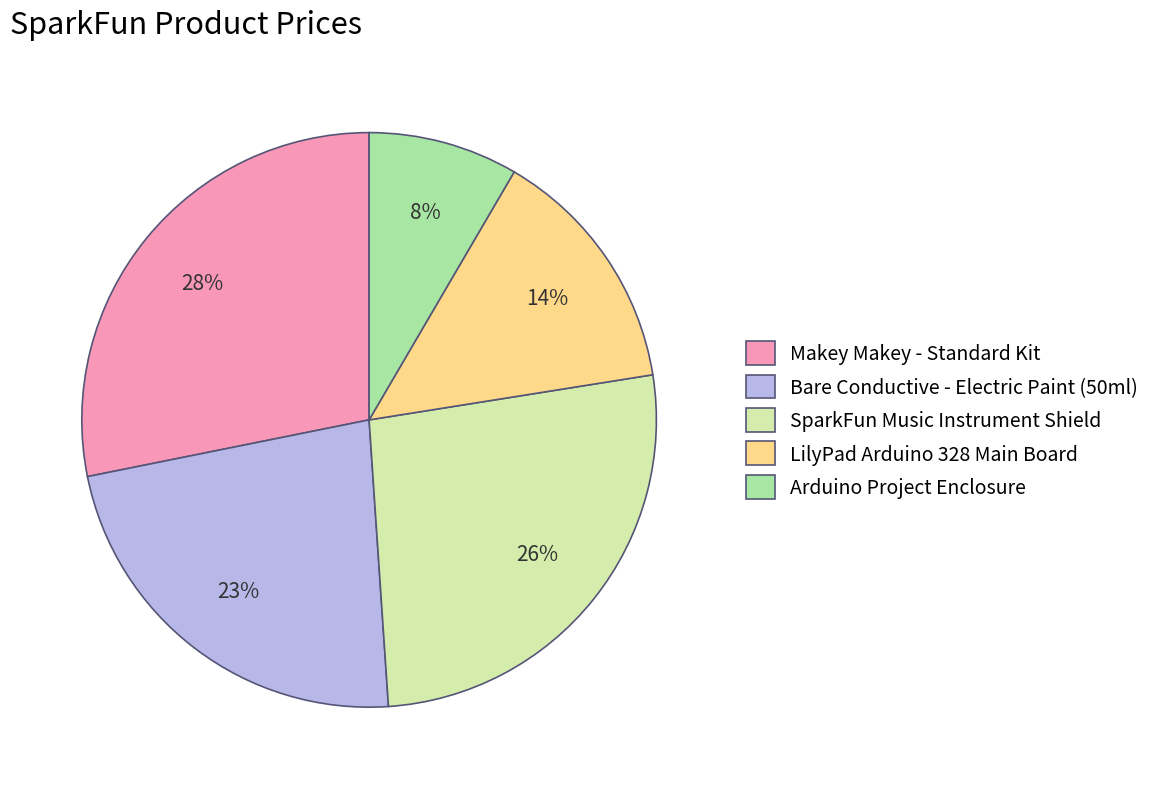

Does SparkFun Music Instrument Shield account for over 50% of the chart?

No